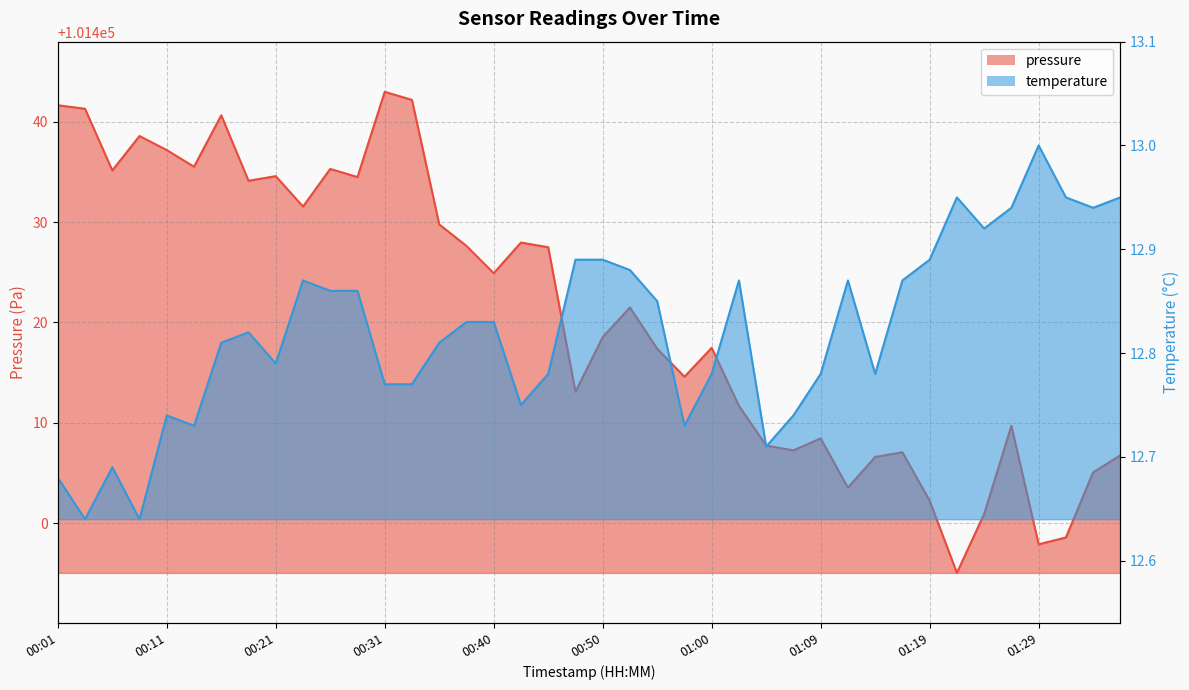

What position from the right is 00:57?

17